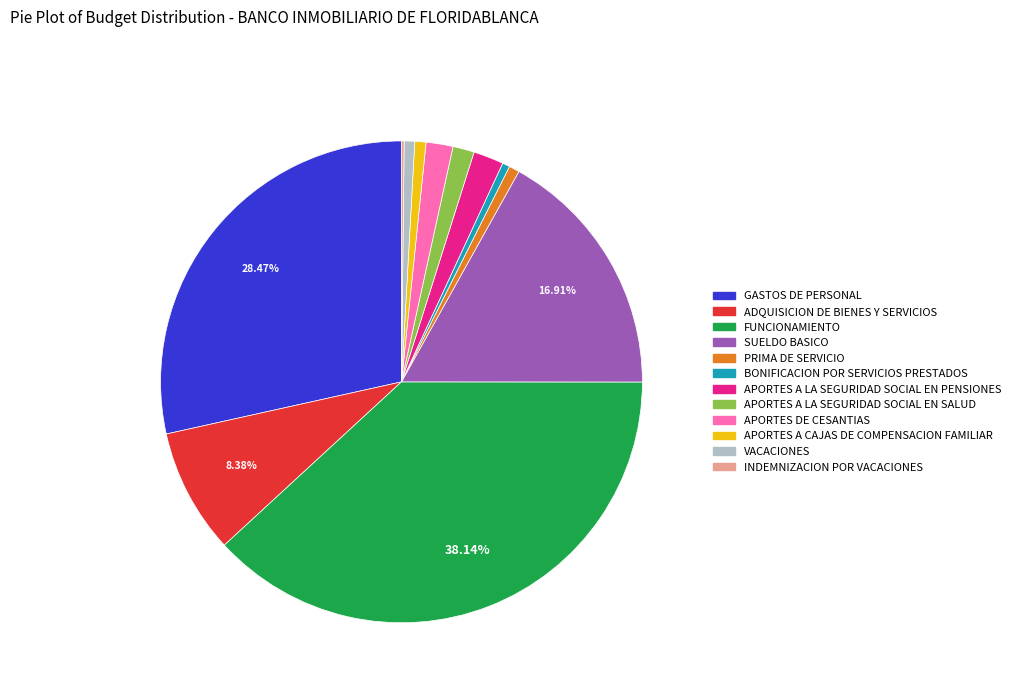

Between GASTOS DE PERSONAL and ADQUISICION DE BIENES Y SERVICIOS, which is larger?

GASTOS DE PERSONAL